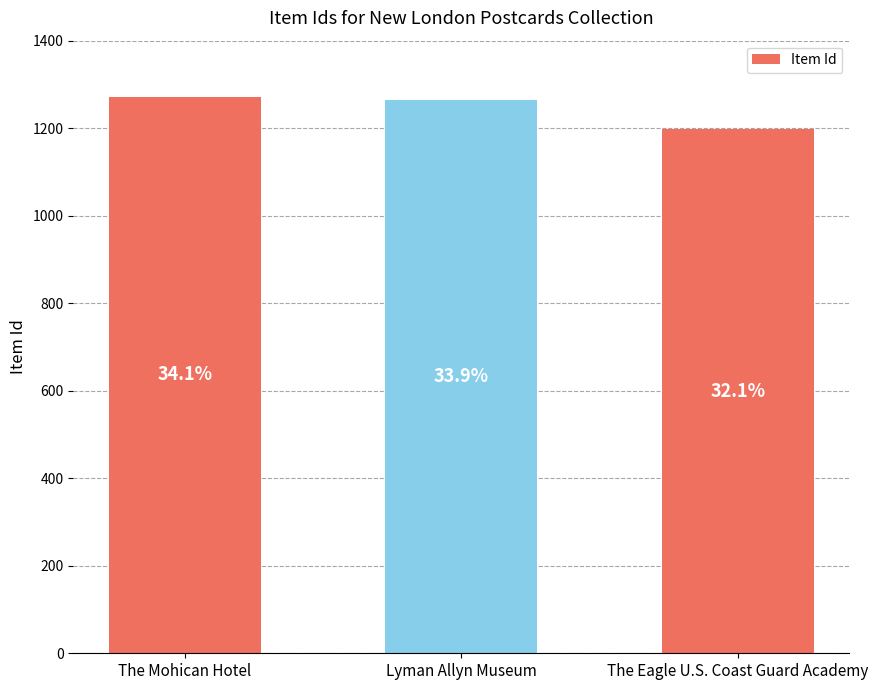

What is the sum of all values?

3733